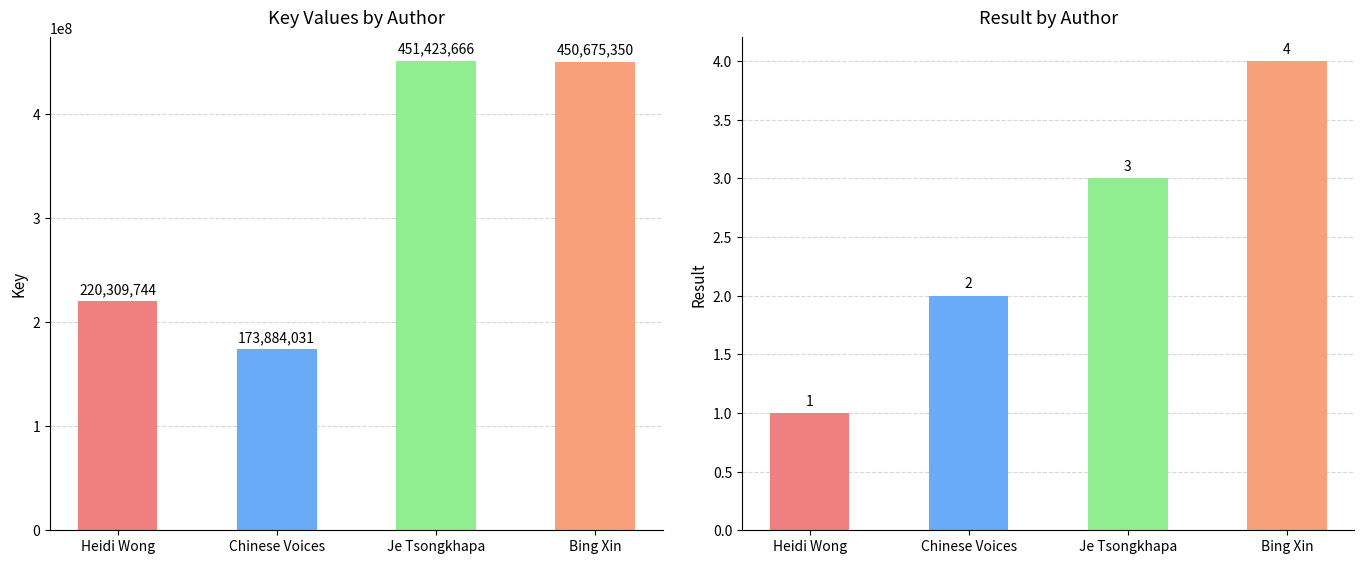

The value of Result at Heidi Wong is 1. True or false?

True